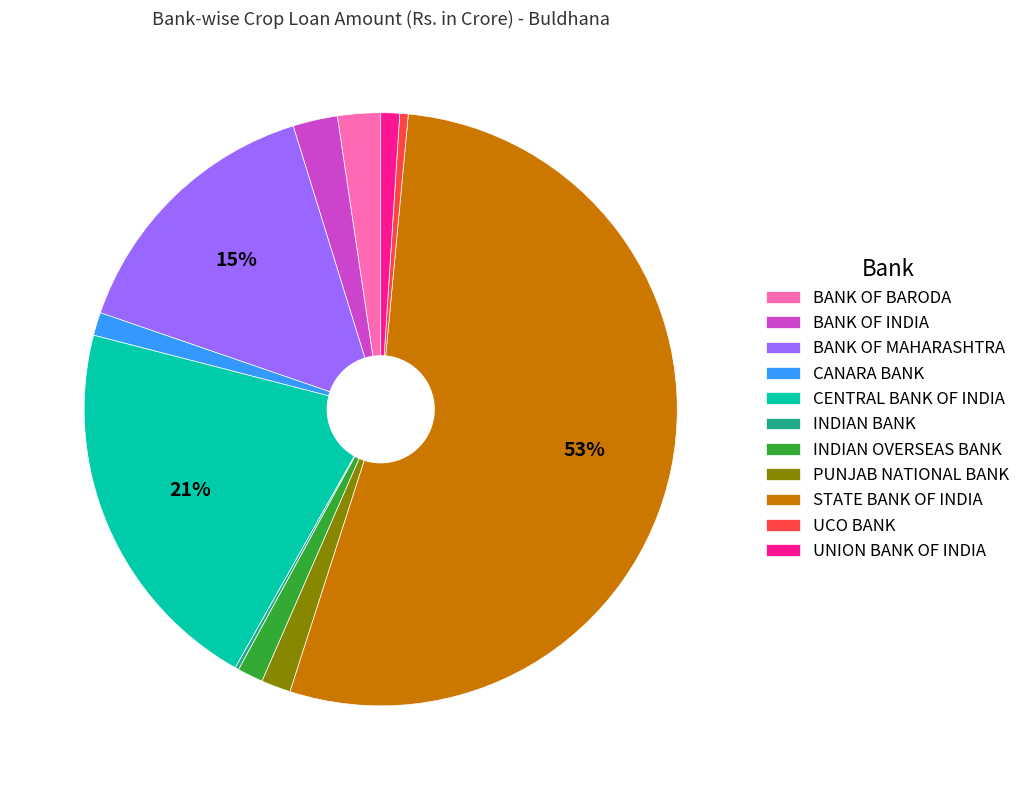

Which category accounts for the majority?

STATE BANK OF INDIA